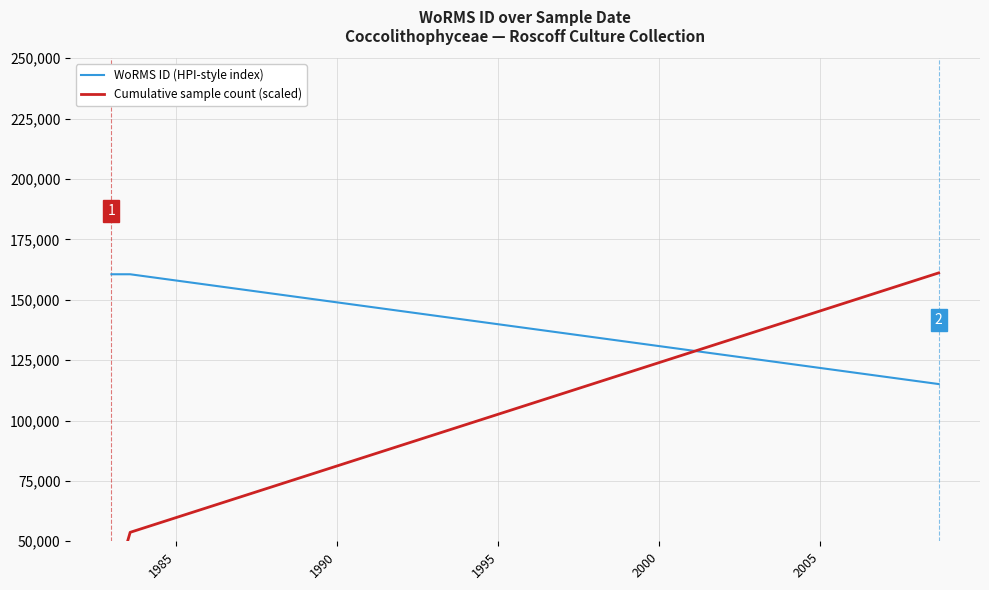

What is the highest value of the WoRMS ID (HPI-style index) series?

160563